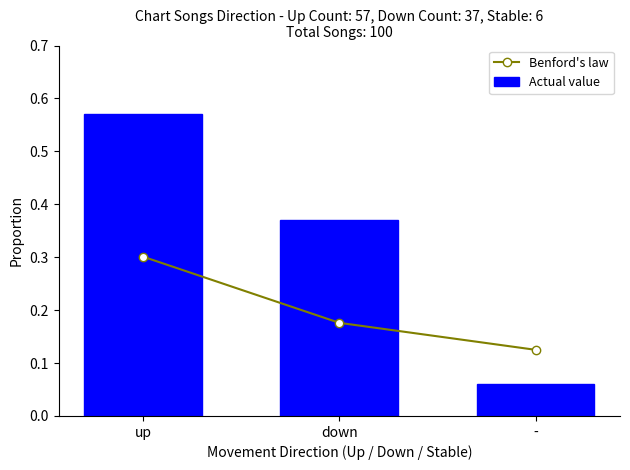

Count the Actual value values in the range 0 to 1.

3